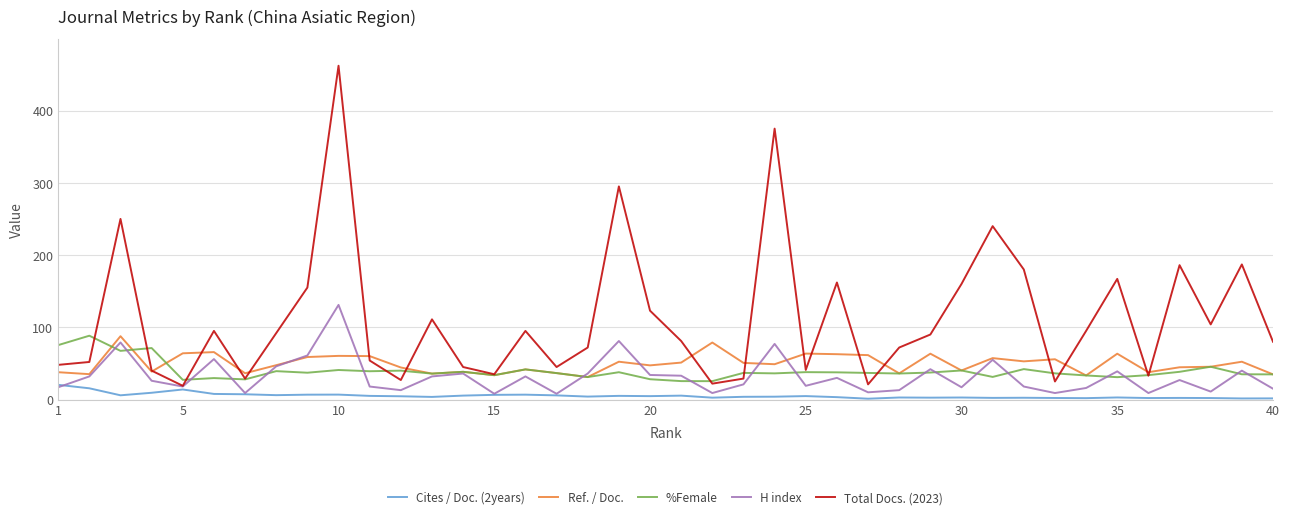

Which series has the widest spread of values?

Total Docs. (2023)